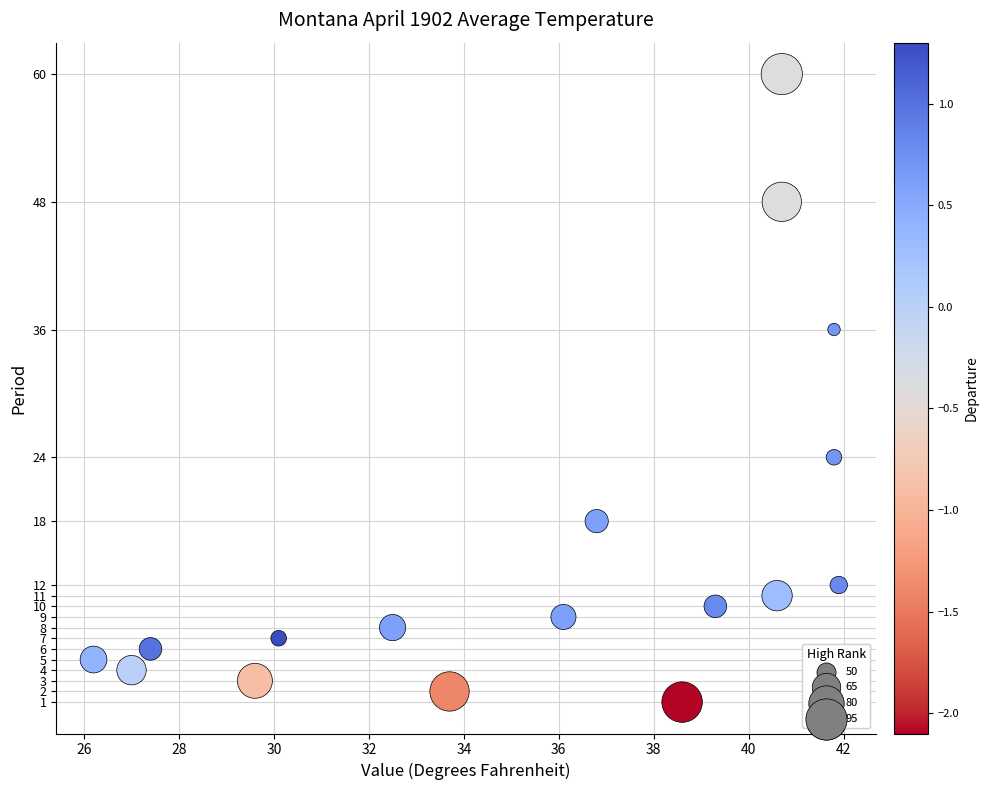

What is the range of Y values (max minus min)?

59